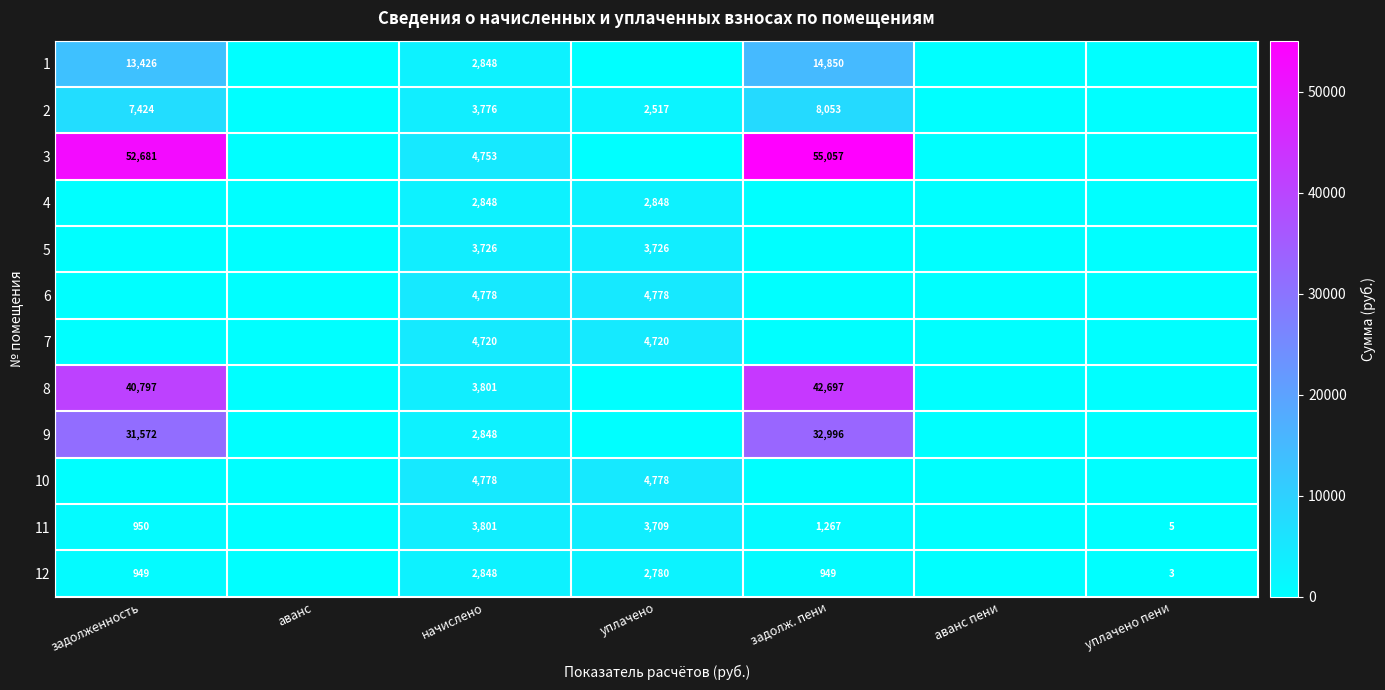

What is the spread (max minus min) of values at уплачено?

4777.6